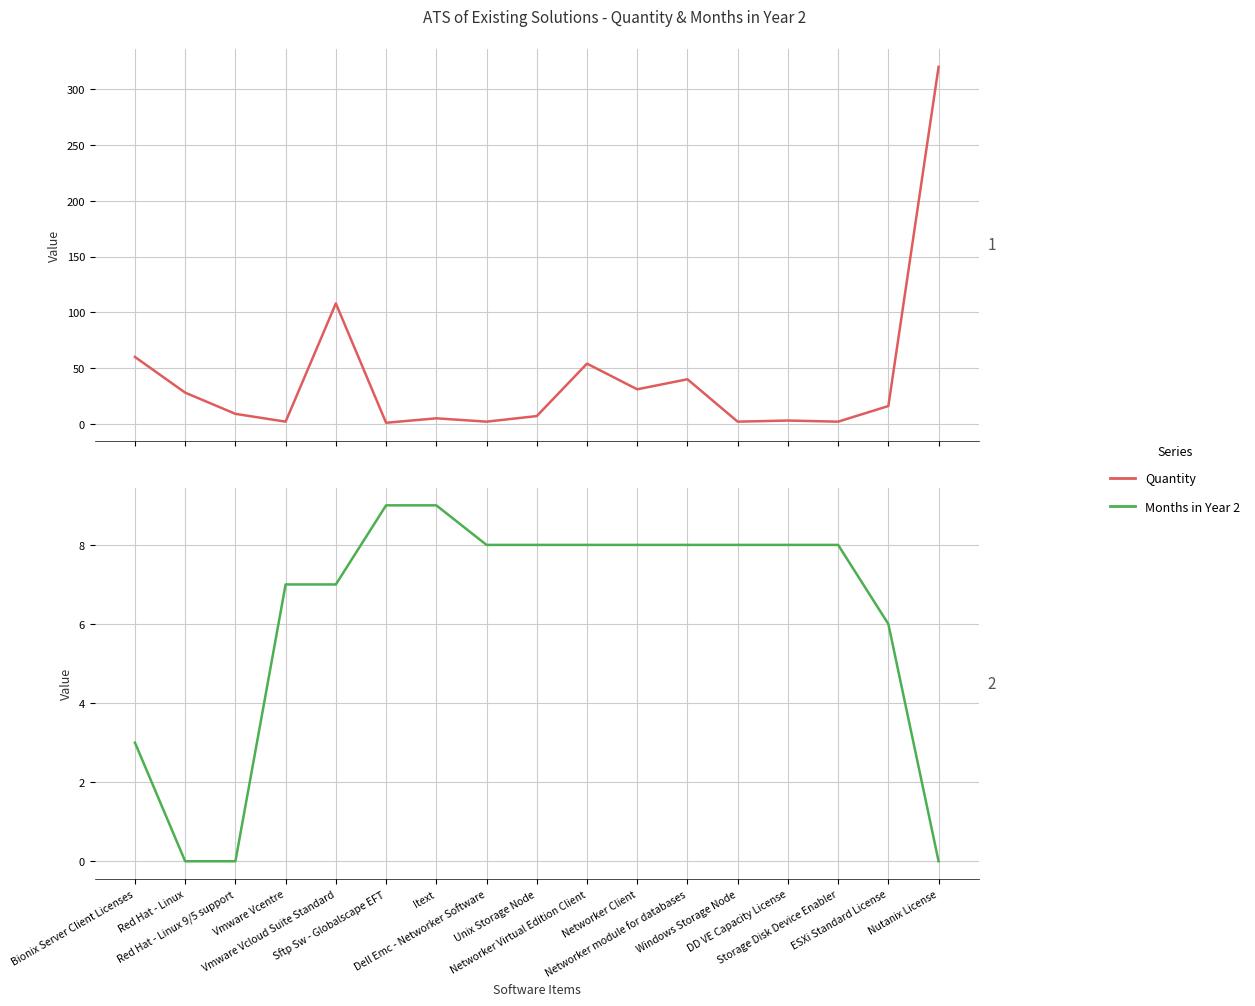

Is it true that Months in Year 2 equals 0 at Nutanix License?

True